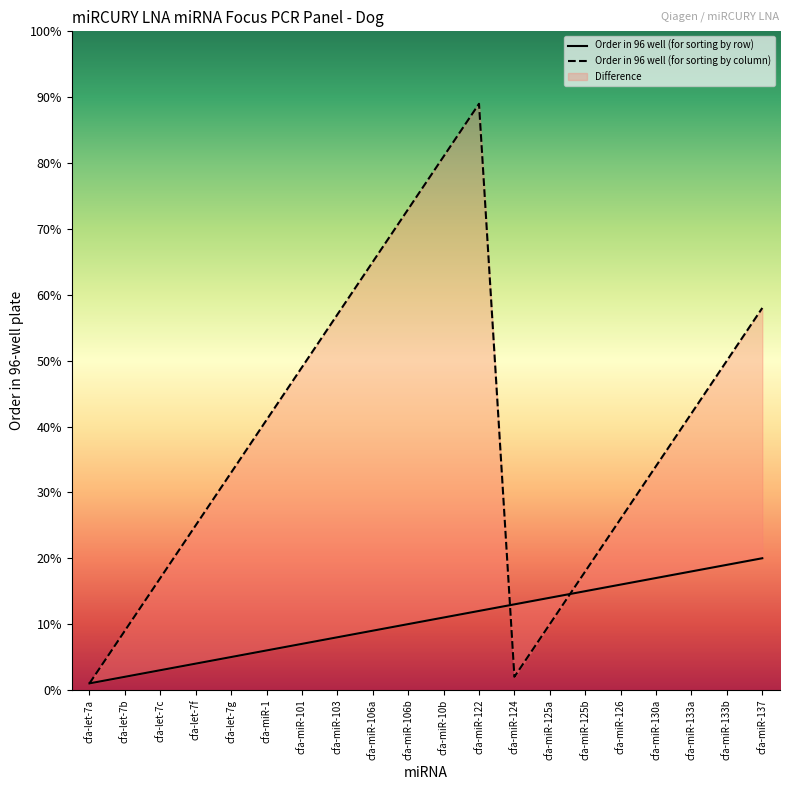

Which category has the lowest value across all series?

cfa-let-7a